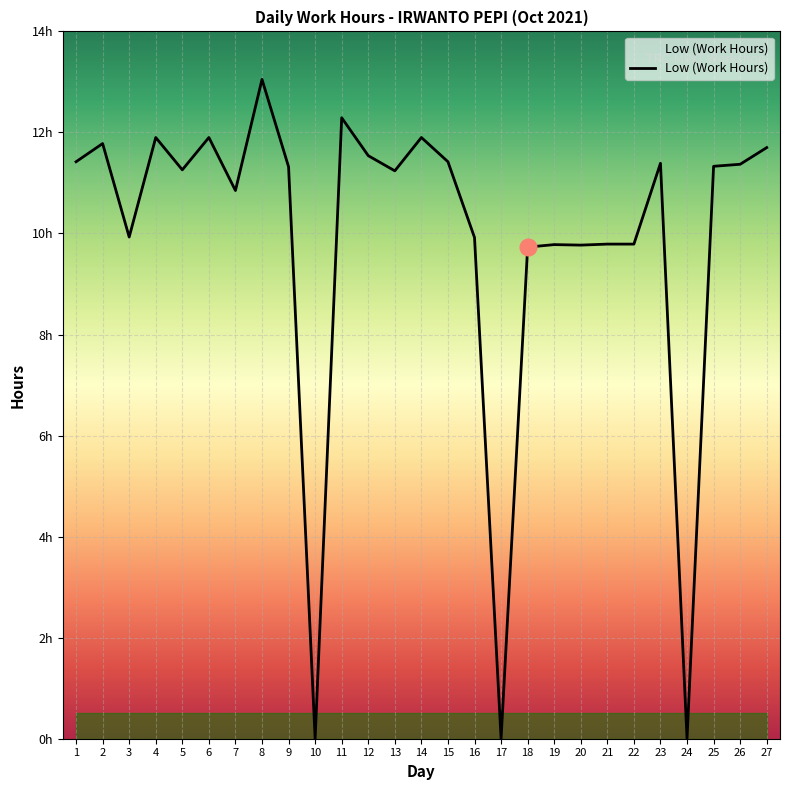

What is the average value?

9.9